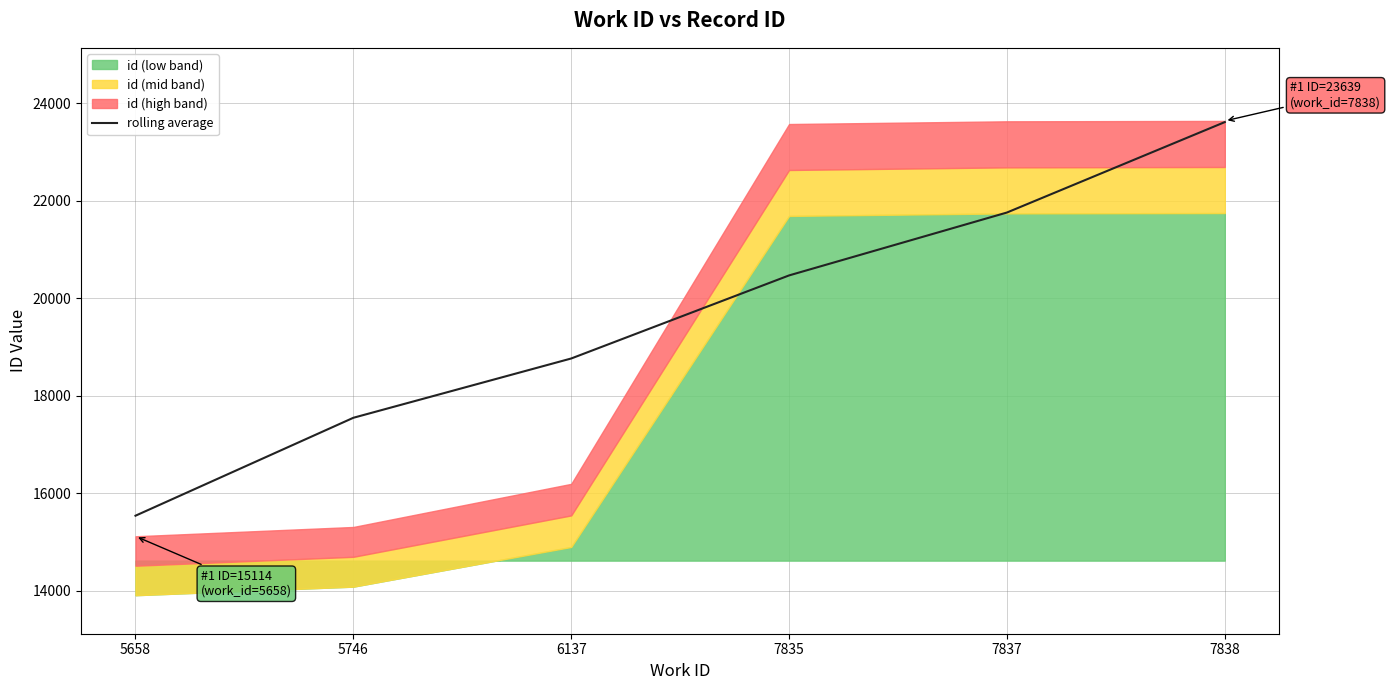

What is the sum of all values?

117687.1